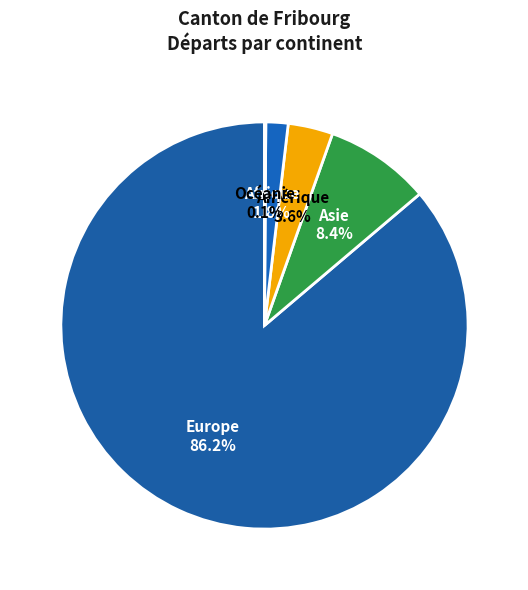

Which has a higher value, Asie or Amérique?

Asie